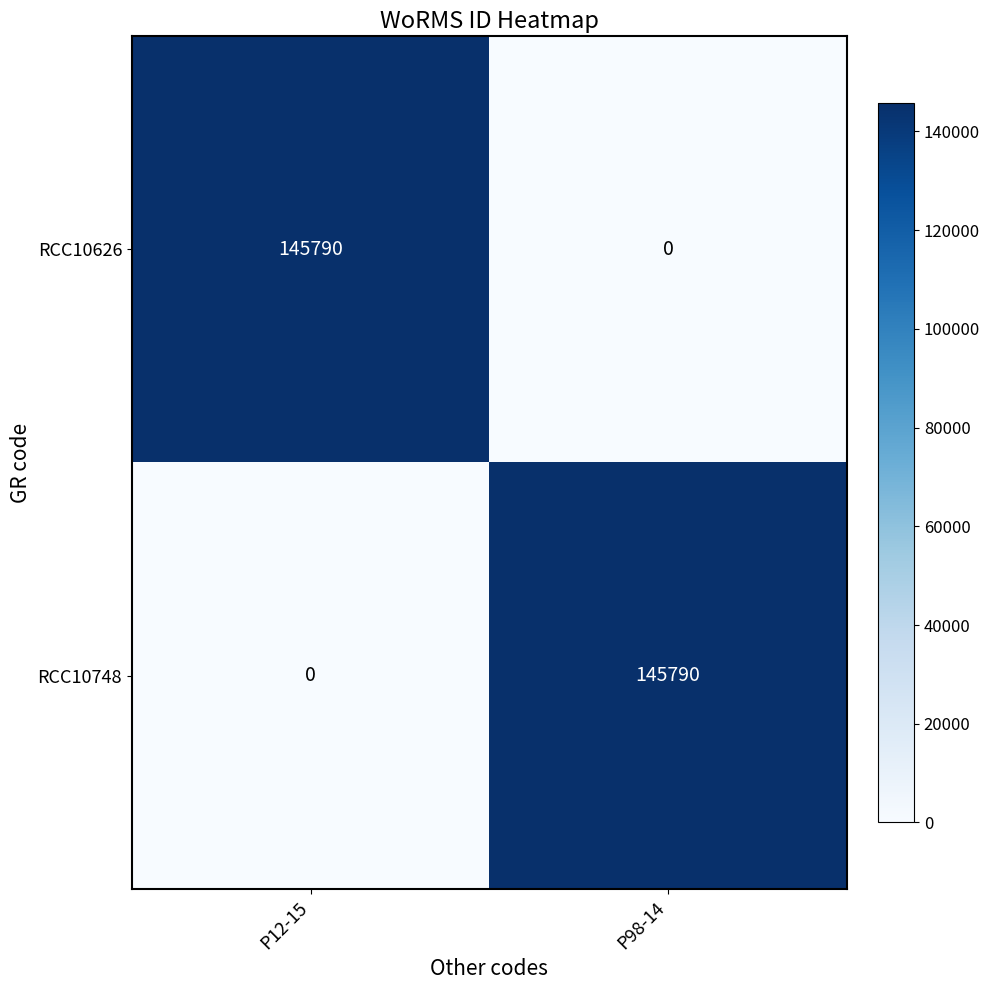

What value does the RCC10626 series have at P12-15, to the nearest 10?

145790